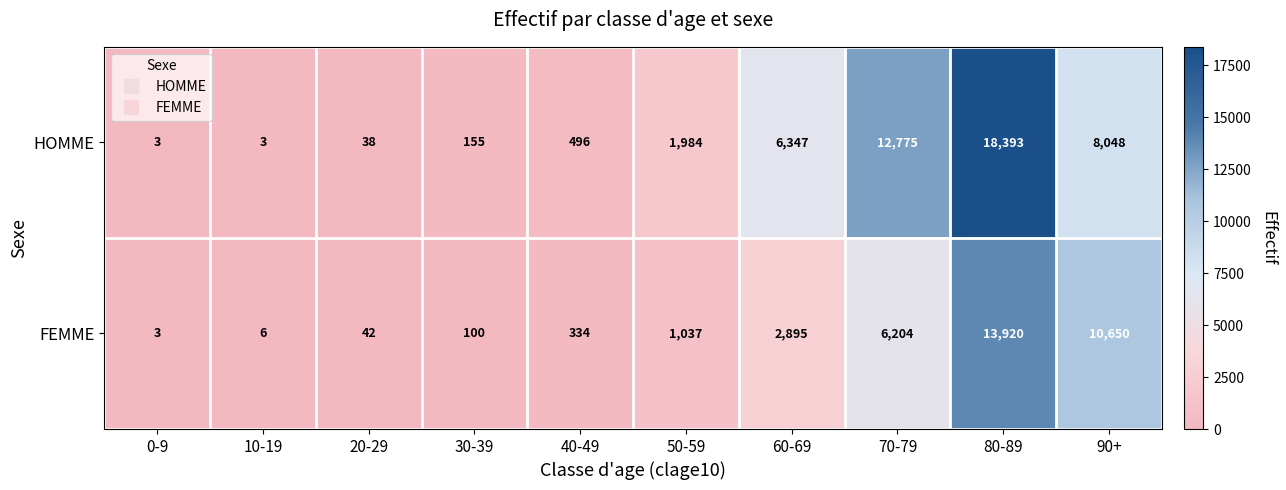

True or false: FEMME has a value of 123 at 40-49.

False